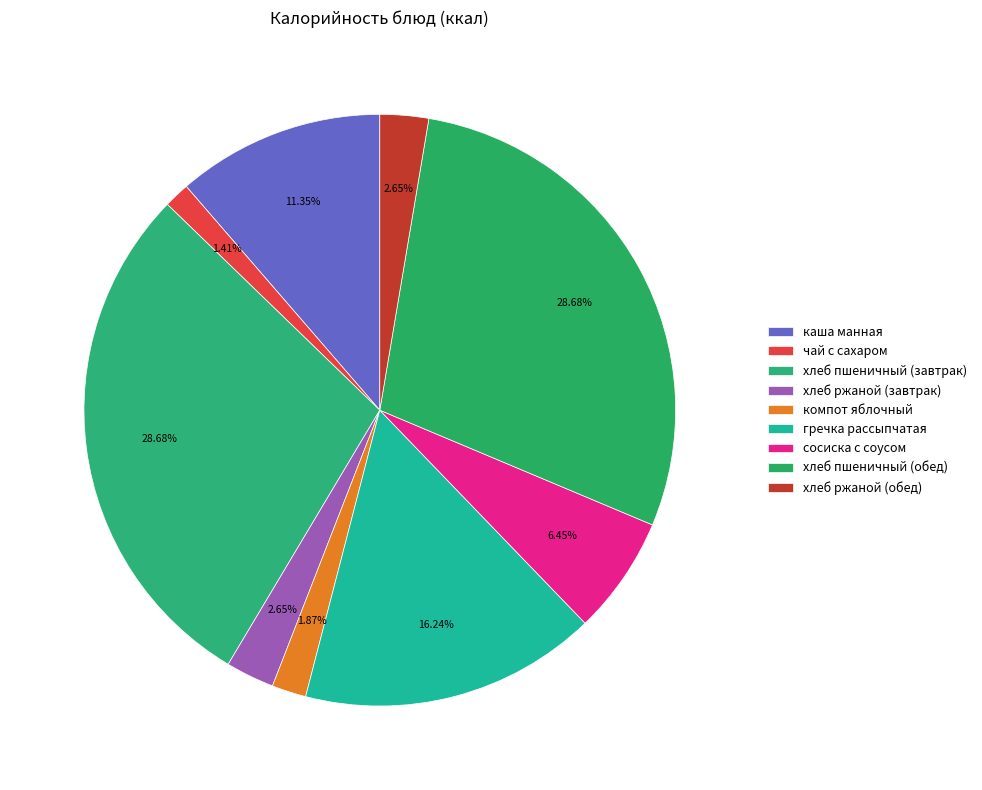

How many slices are in this pie chart?

9